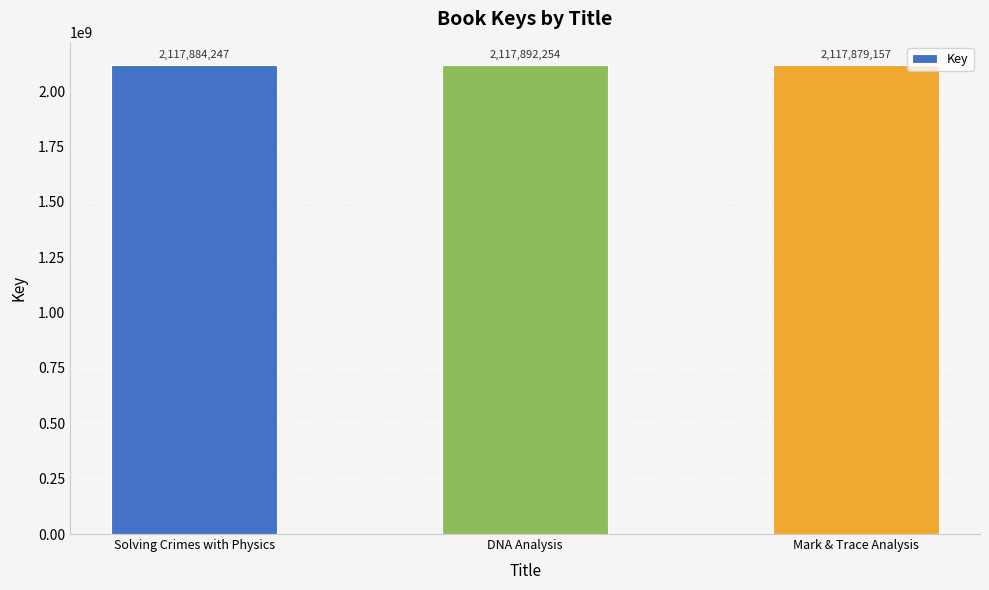

What is the change in value from DNA Analysis to Mark & Trace Analysis?

-13097